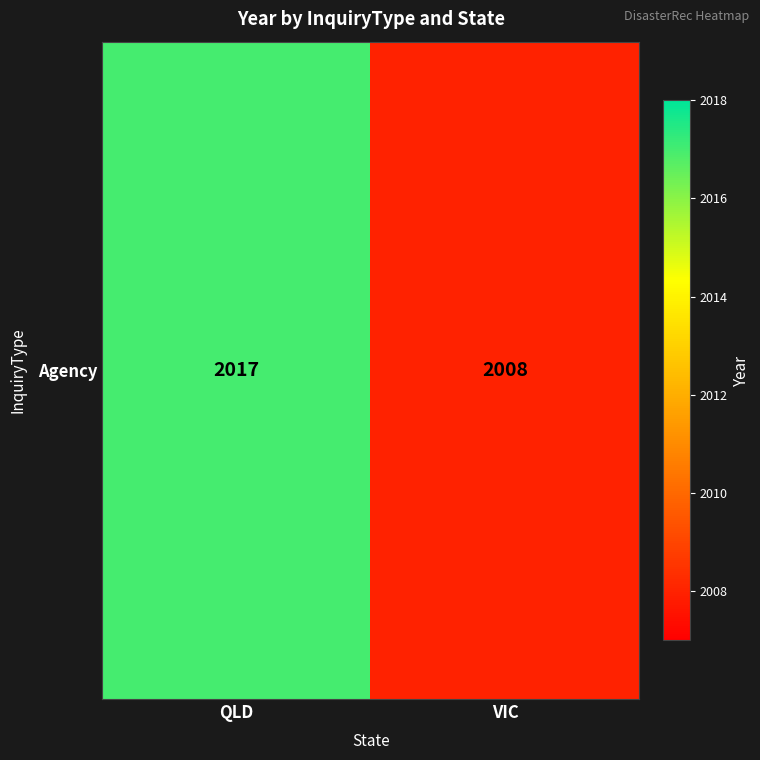

How many values are between 2008 and 2017?

2